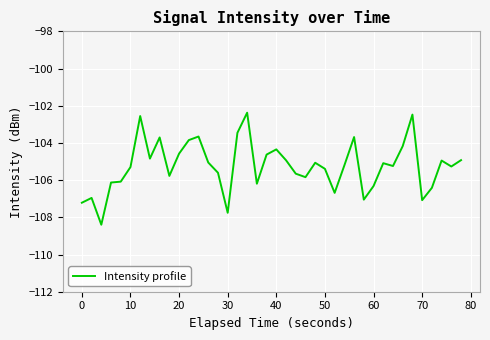

What is the smallest value displayed?

-108.4